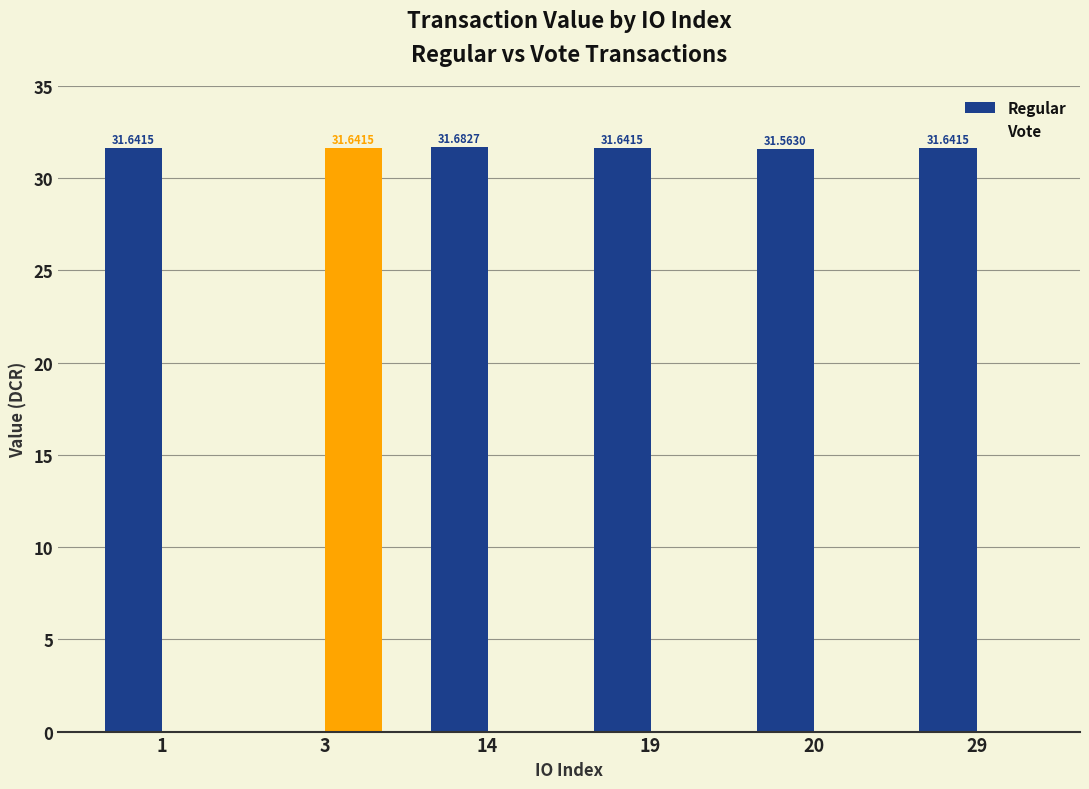

What is the total value across all series at 29?

31.6